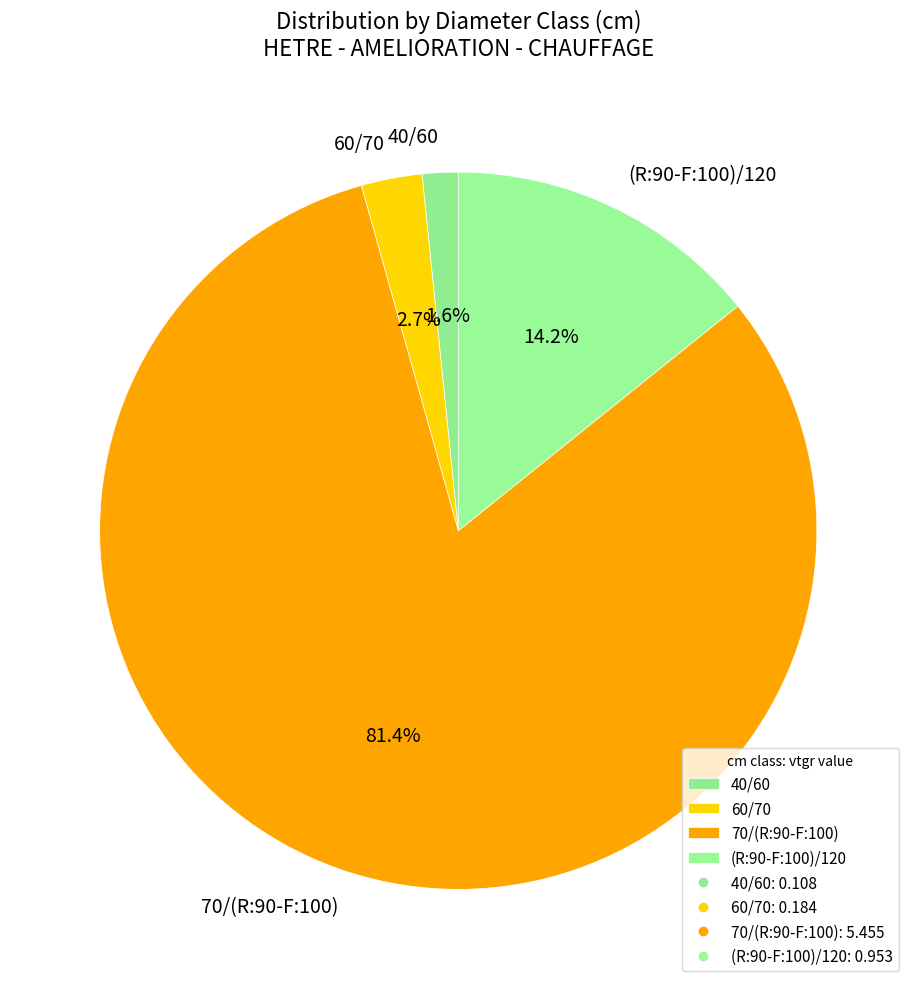

To the nearest percent, what is the difference between the 40/60 and (R:90-F:100)/120 slice percentages?

13%